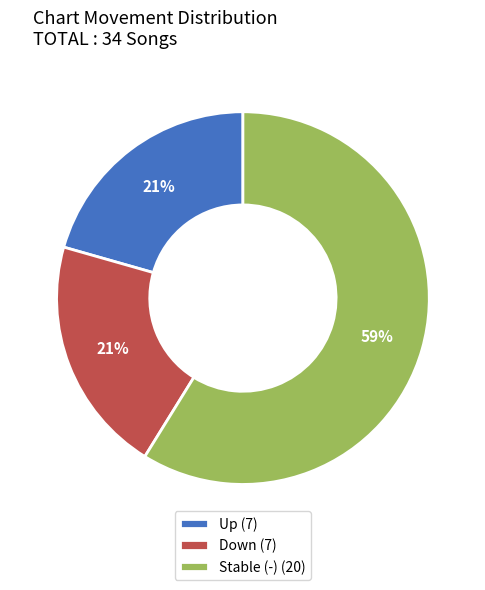

Which category has the biggest portion of the pie?

Stable (-) (20)